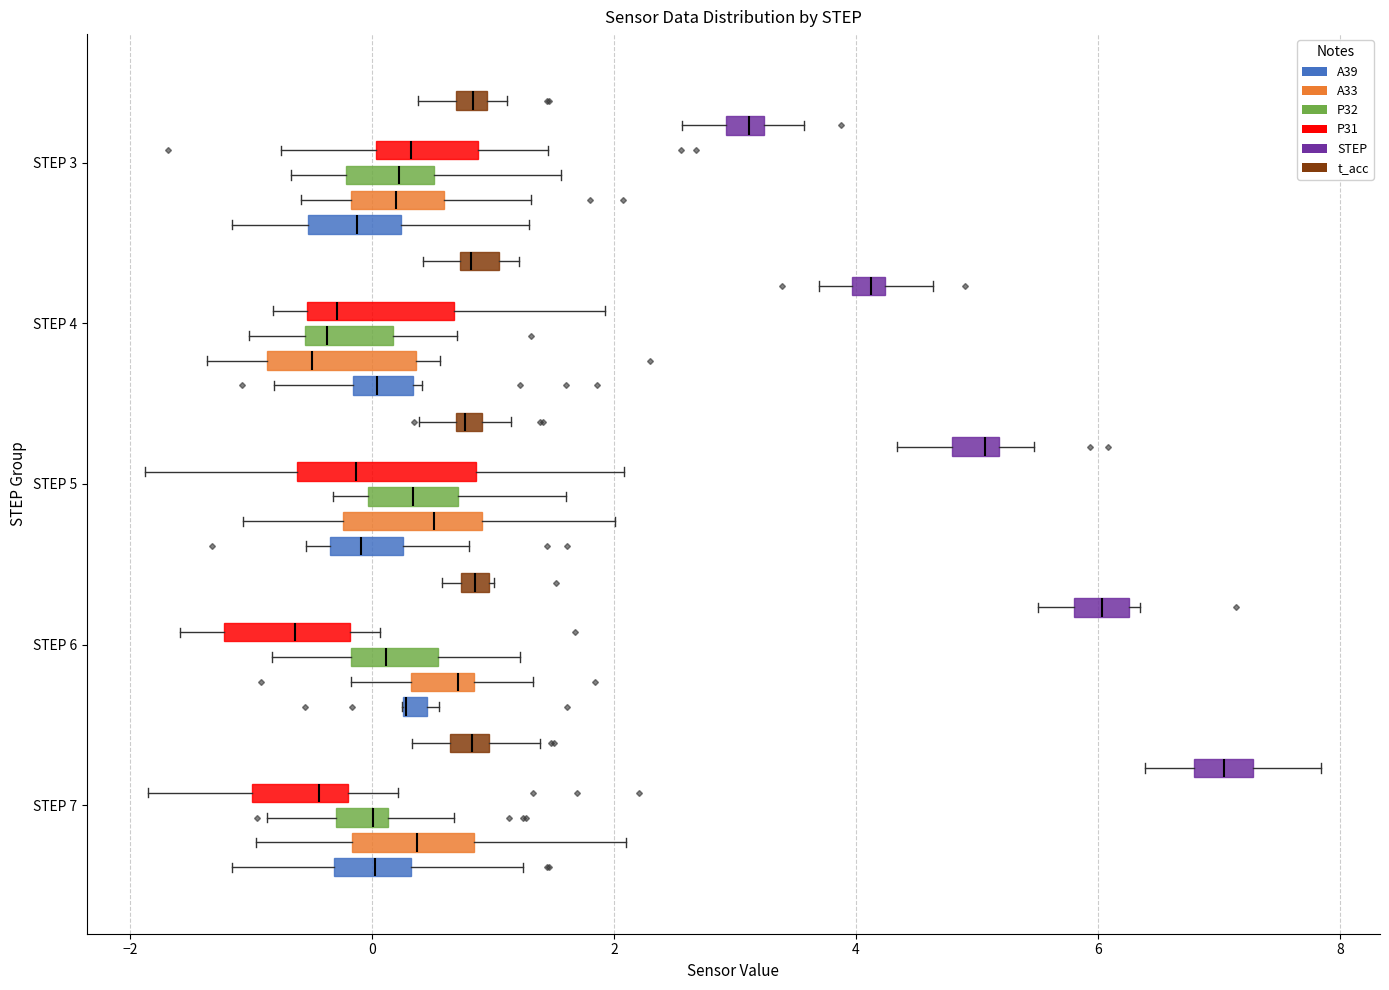

Comparing the boxes themselves (not the whiskers), which one is the widest?

STEP 5 (P31)